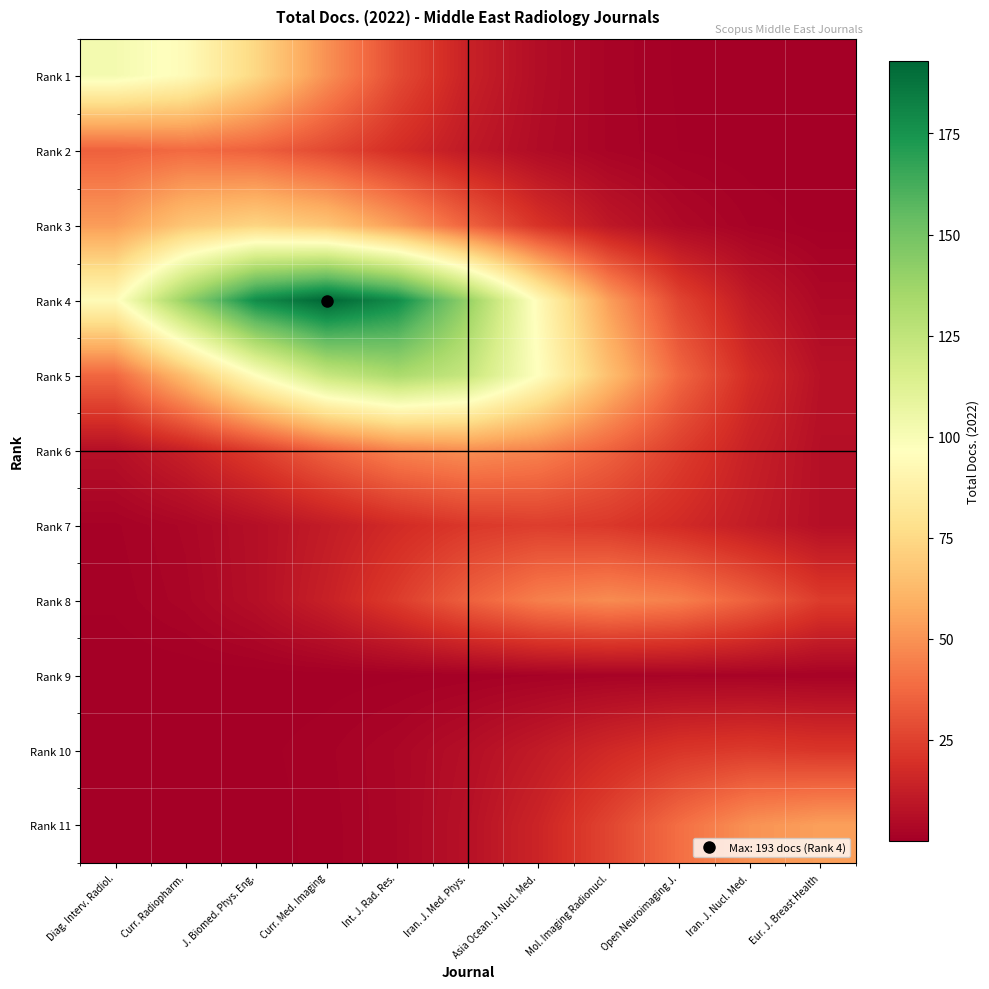

Rank the series at Open Neuroimaging J. from highest to lowest value.

Rank 8, Rank 11, Rank 5, Rank 4, Rank 6, Rank 10, Rank 7, Rank 3, Rank 9, Rank 2, Rank 1